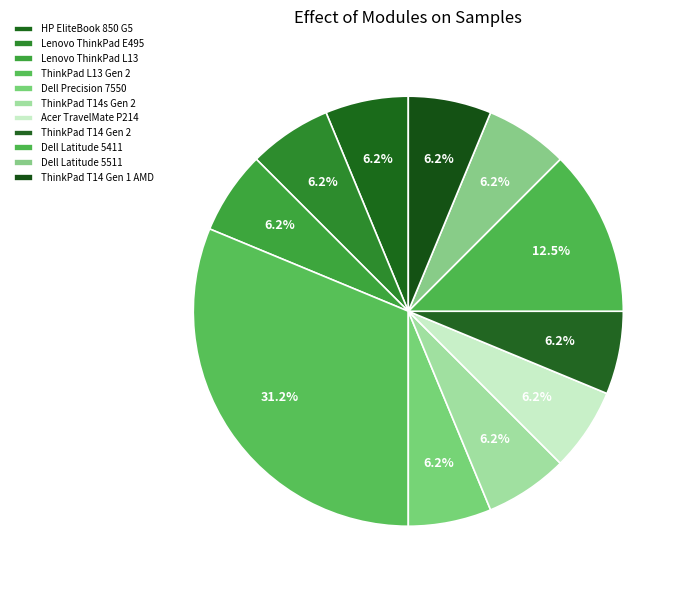

To the nearest percent, what is the difference between the Lenovo ThinkPad L13 and ThinkPad L13 Gen 2 slice percentages?

25%